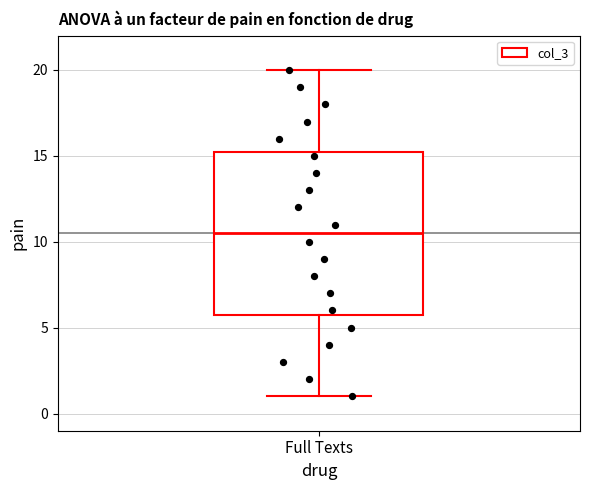

Transcribe this box plot: give where the median line is, the range the box spans, and where the two whiskers end, as read against the y-axis. The values are not printed on the chart, so give them approximately, as read against the axis.

median 10.5, box 6.0 to 15.5, whiskers 1.0 to 20.0